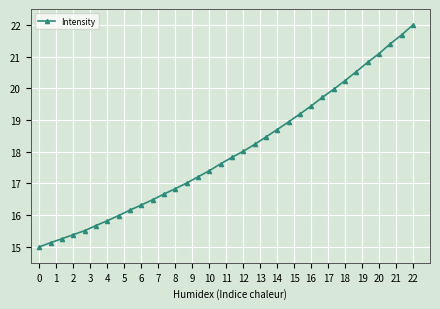

Count the number of data series in this chart.

1